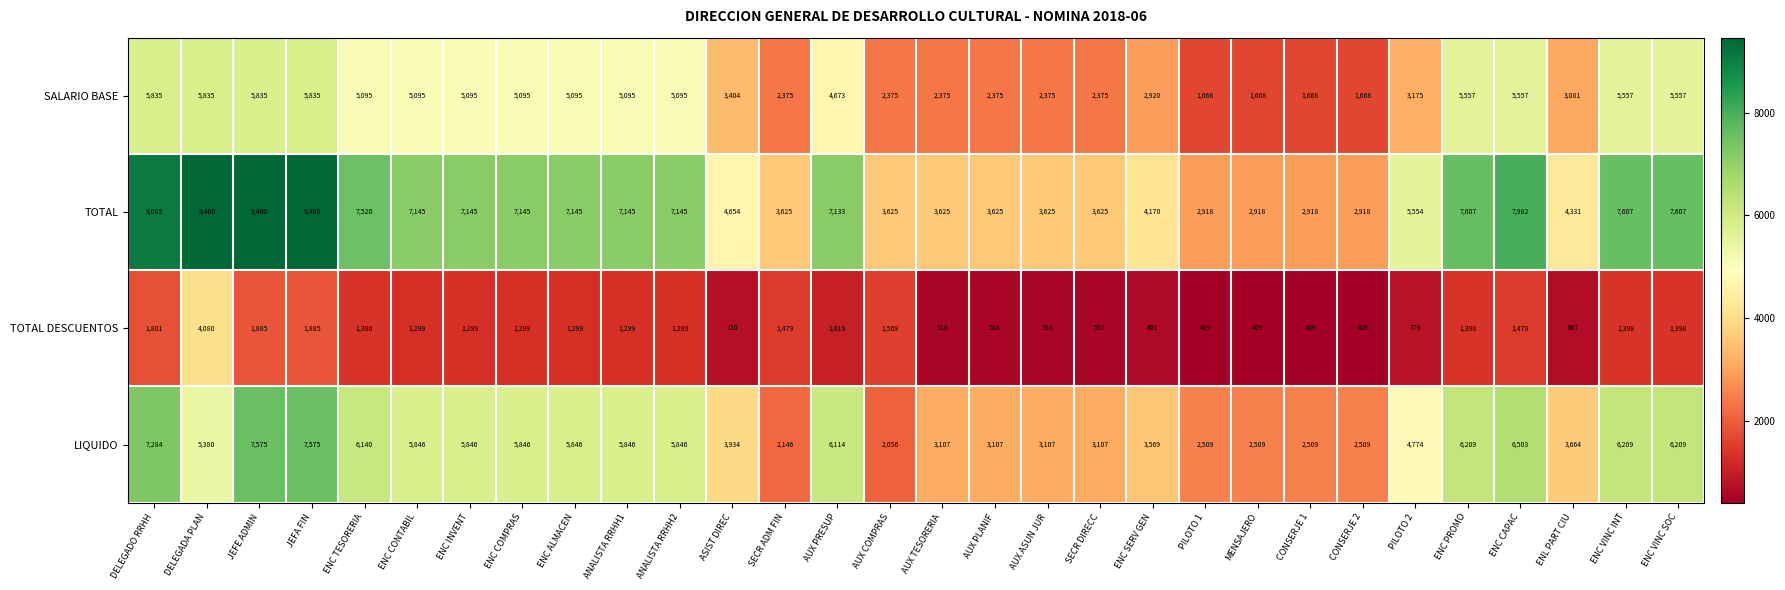

At AUX TESORERIA, list the series in order from smallest to largest.

TOTAL DESCUENTOS, SALARIO BASE, LIQUIDO, TOTAL